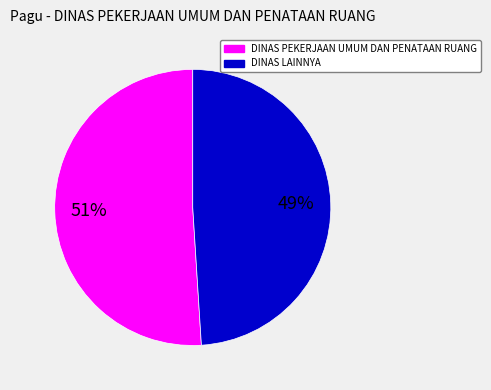

Is it true that DINAS PEKERJAAN UMUM DAN PENATAAN RUANG is 51% of the pie?

True